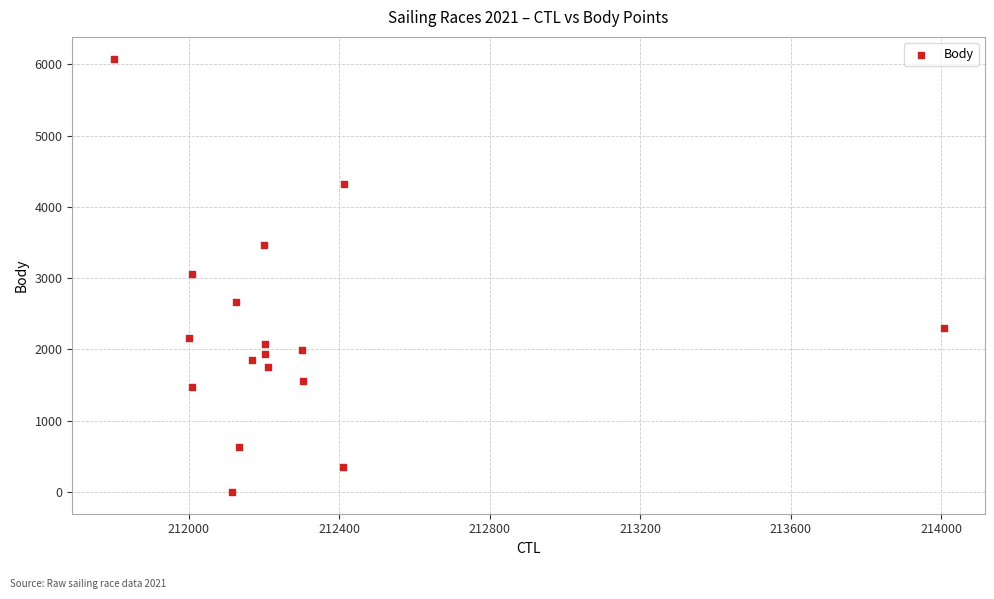

What is the range of Y values (max minus min)?

6081